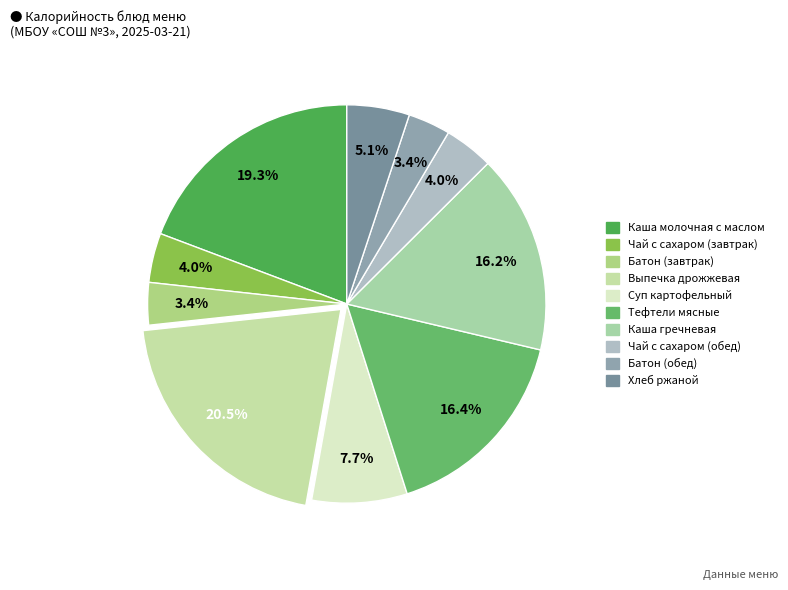

What is the smallest slice in the pie chart?

Батон (завтрак)